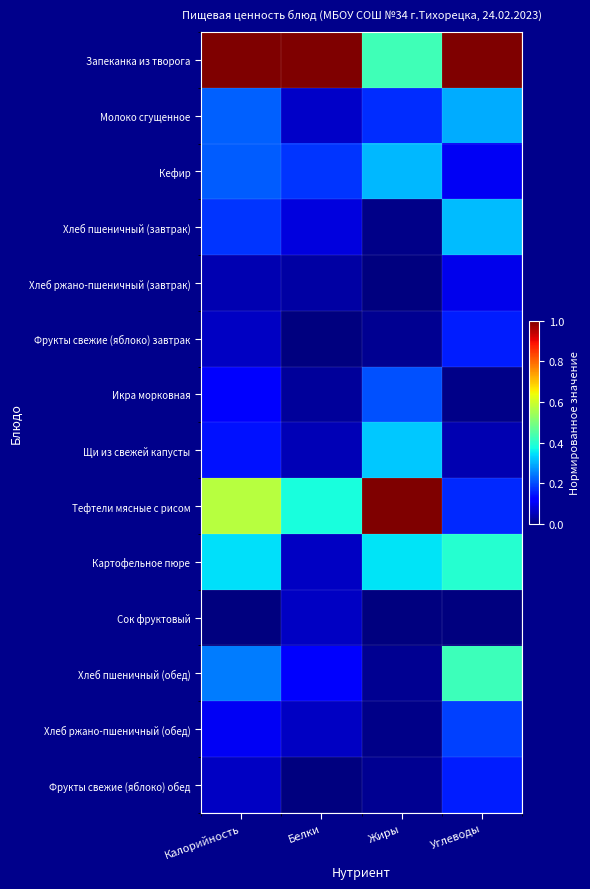

At which category is the sum across all series the highest?

Углеводы